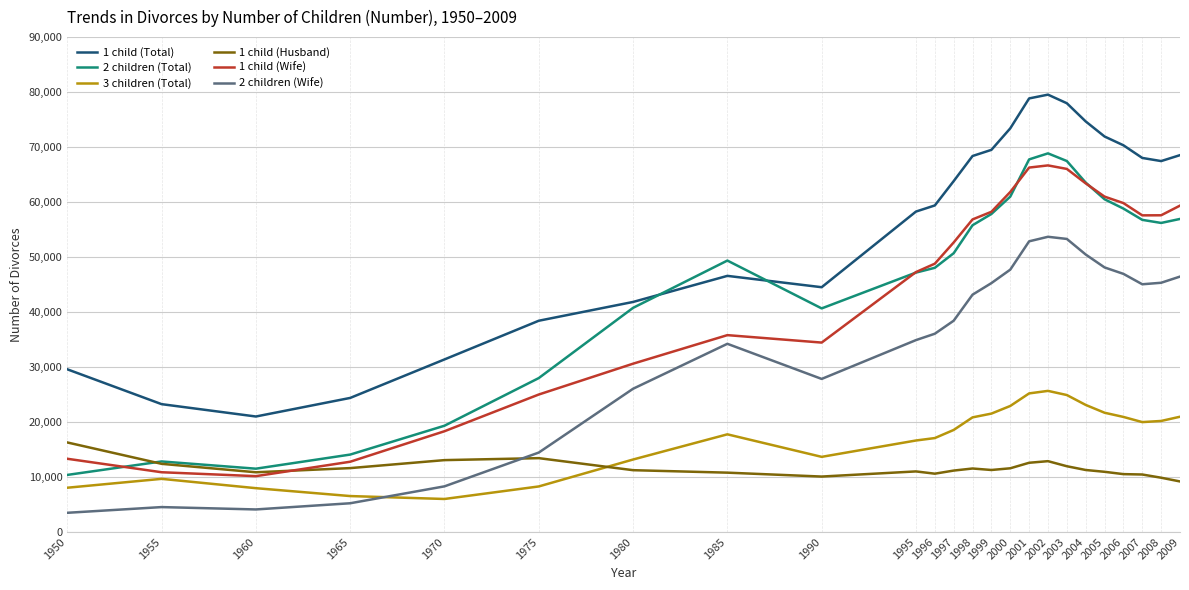

True or false: 1 child (Husband) has more than 1 points higher than both neighbors.

True